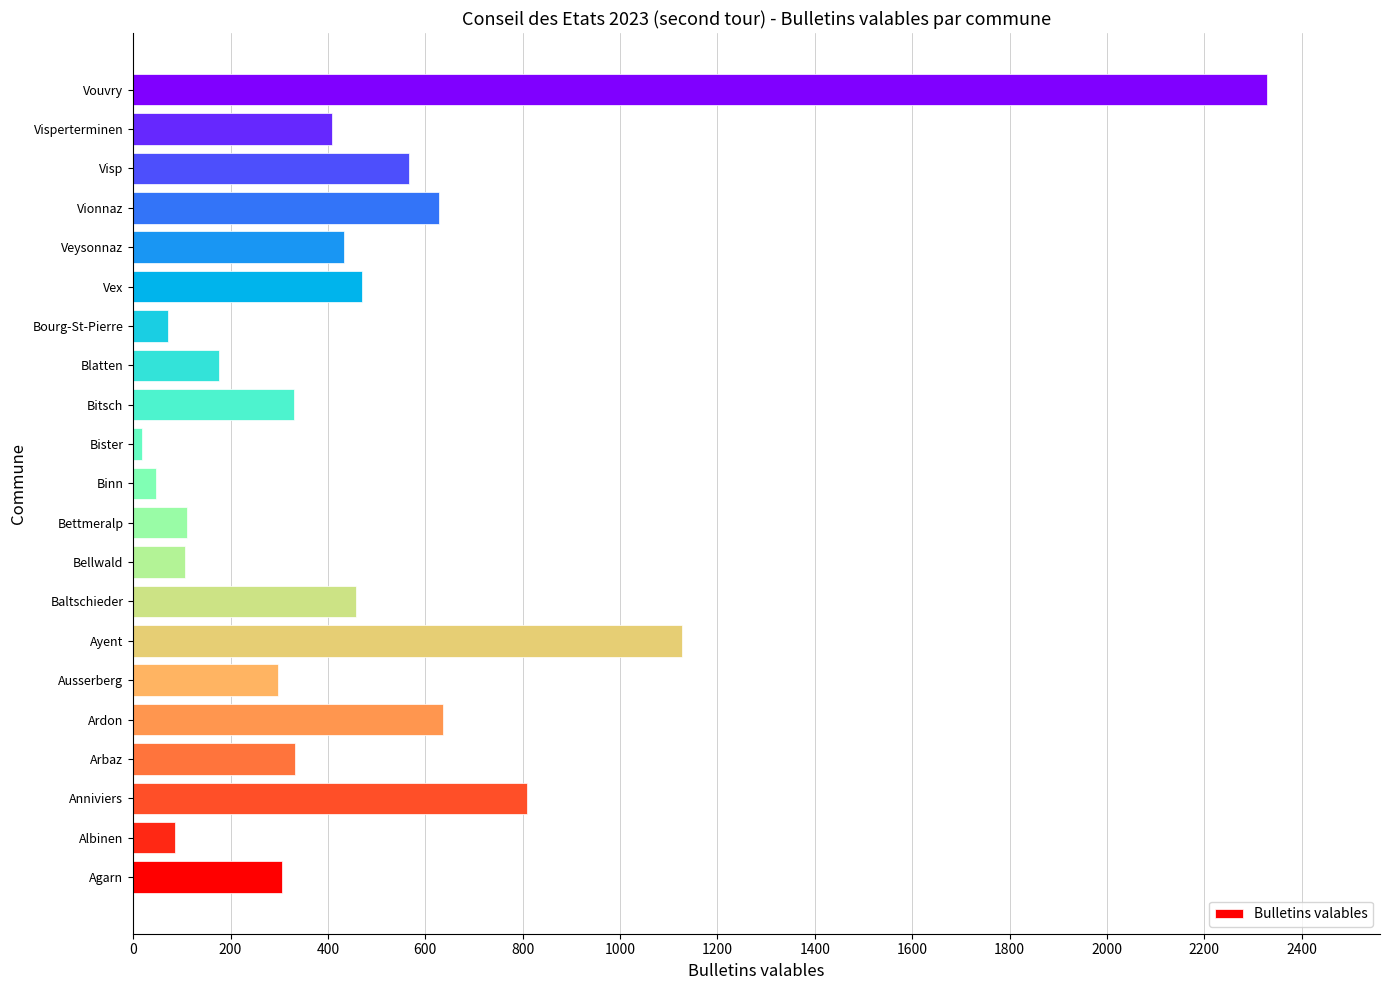

The chart shows a value of 408 at Ausserberg. True or false?

False